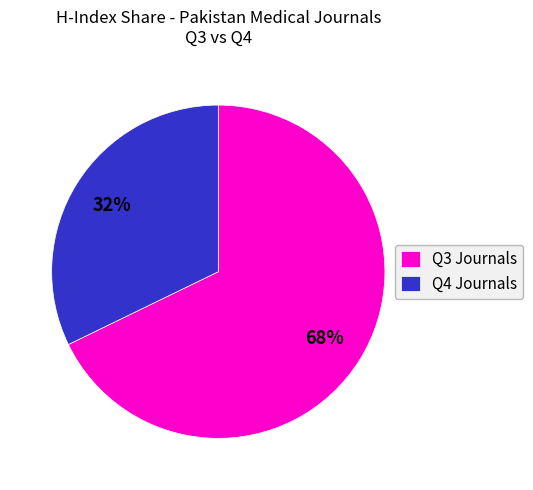

To the nearest percent, what percentage of the pie is Q4 Journals?

32%